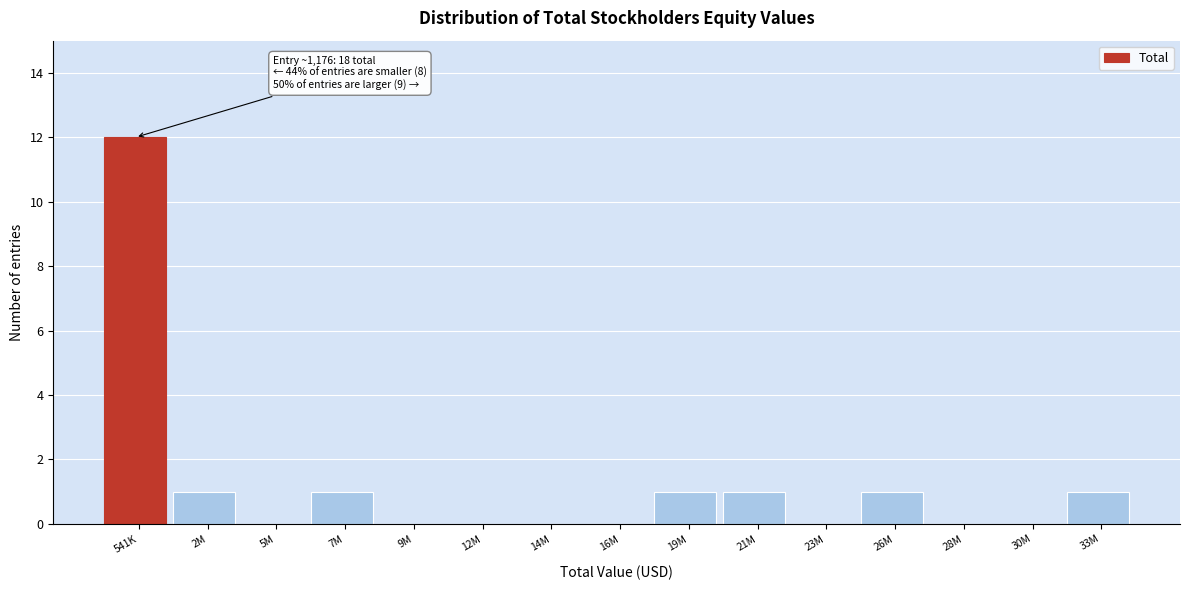

Reading left to right, what are all the values shown in this chart?

541K=12	2M=1	5M=0	7M=1	9M=0	12M=0	14M=0	16M=0	19M=1	21M=1	23M=0	26M=1	28M=0	30M=0	33M=1